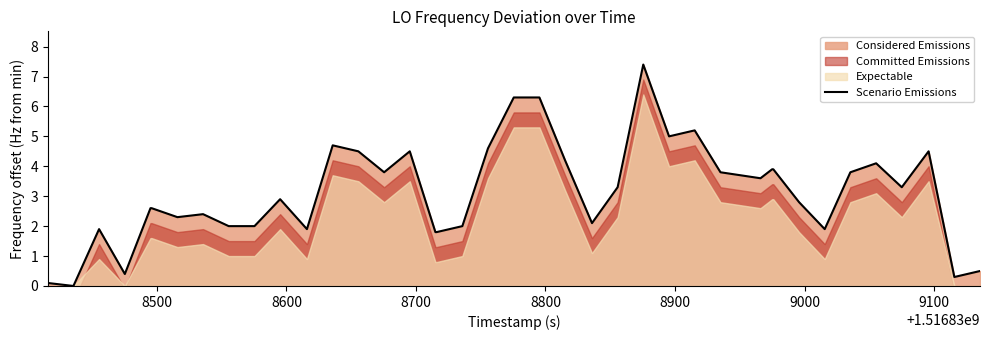

Does the chart have visible grid lines?

No